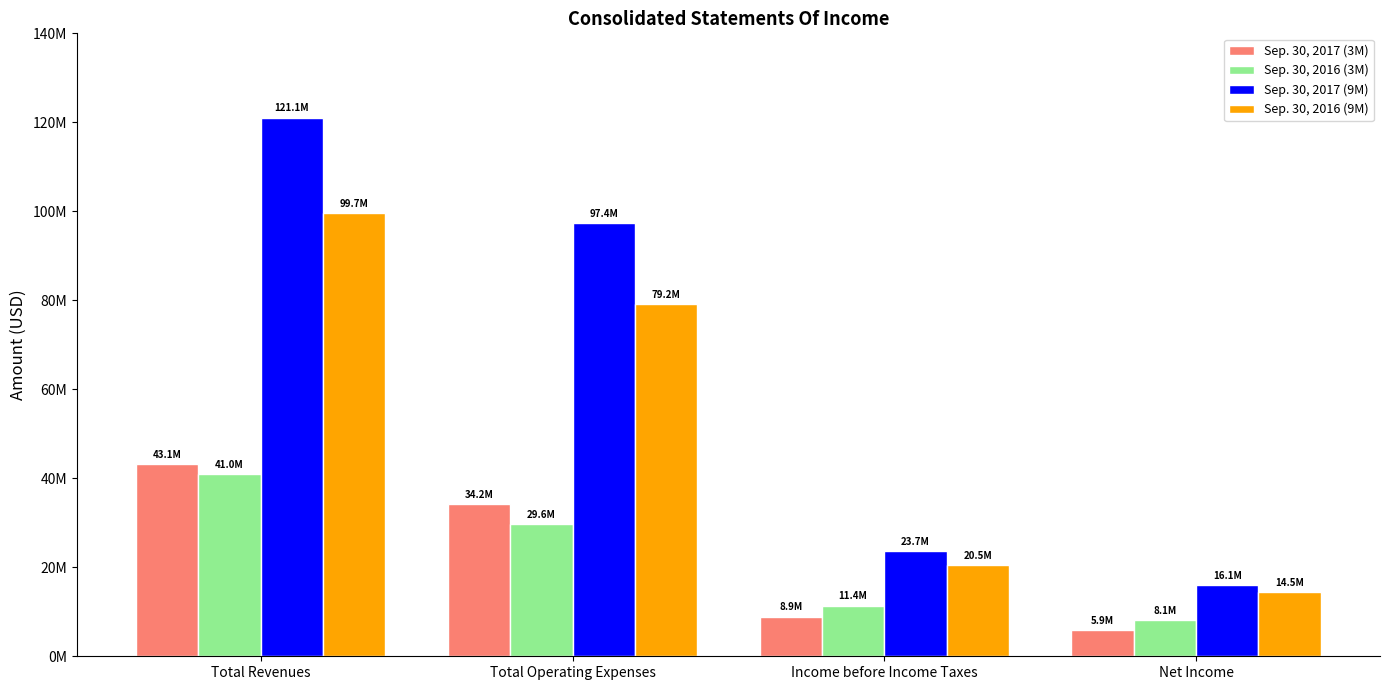

What is the difference between the maximum and minimum values in the Sep. 30, 2017 (9M) series?

105003558